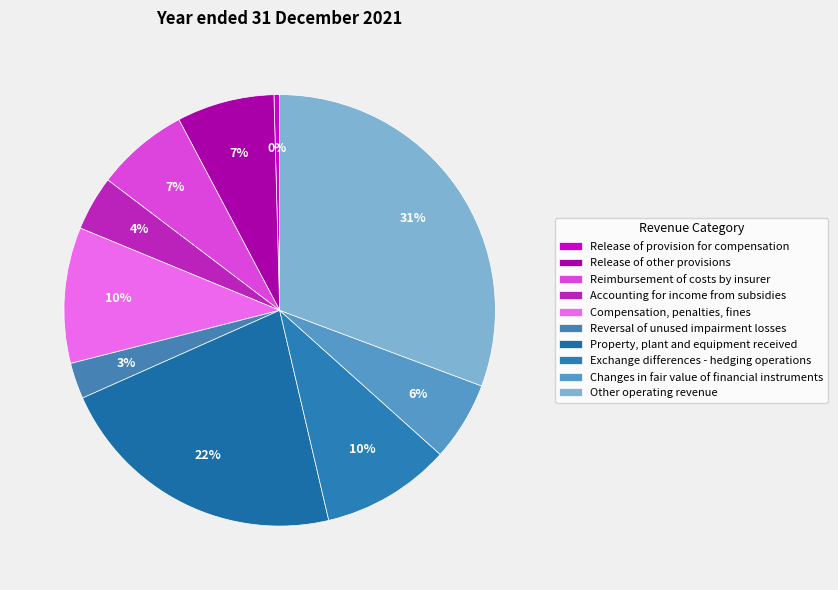

To the nearest percent, what percentage of the pie is Reversal of unused impairment losses?

3%